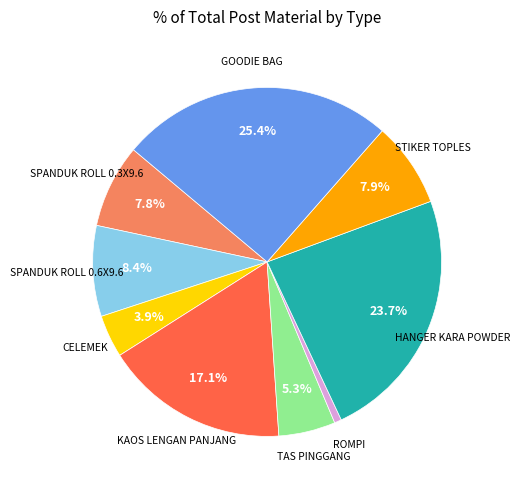

Is there a majority slice in this chart?

No